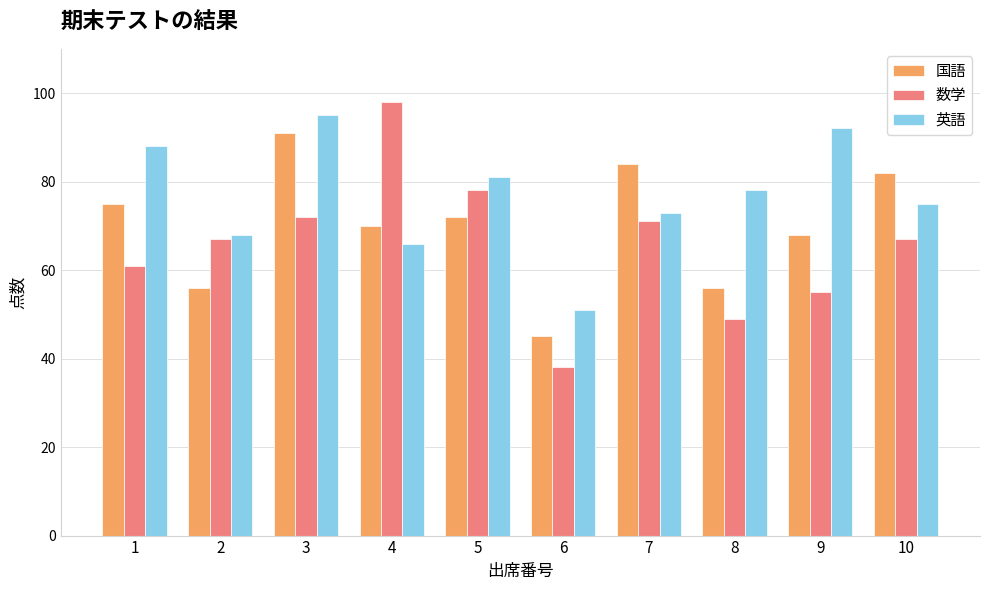

True or false: 国語 has a value of 75 at 1.

True